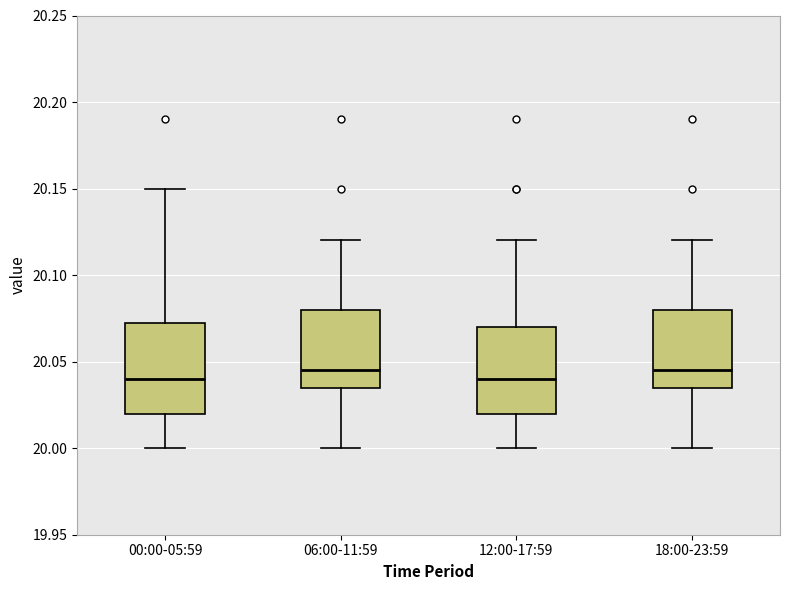

Reading left to right, read every box against the y-axis: the position of its median line, the range the box covers, and the ends of its whiskers. The values are not printed on the chart, so give them approximately, as read against the axis.

00:00-05:59: median 20.040, box 20.020 to 20.075, whiskers 20.000 to 20.150
06:00-11:59: median 20.045, box 20.035 to 20.080, whiskers 20.000 to 20.120
12:00-17:59: median 20.040, box 20.020 to 20.070, whiskers 20.000 to 20.120
18:00-23:59: median 20.045, box 20.035 to 20.080, whiskers 20.000 to 20.120